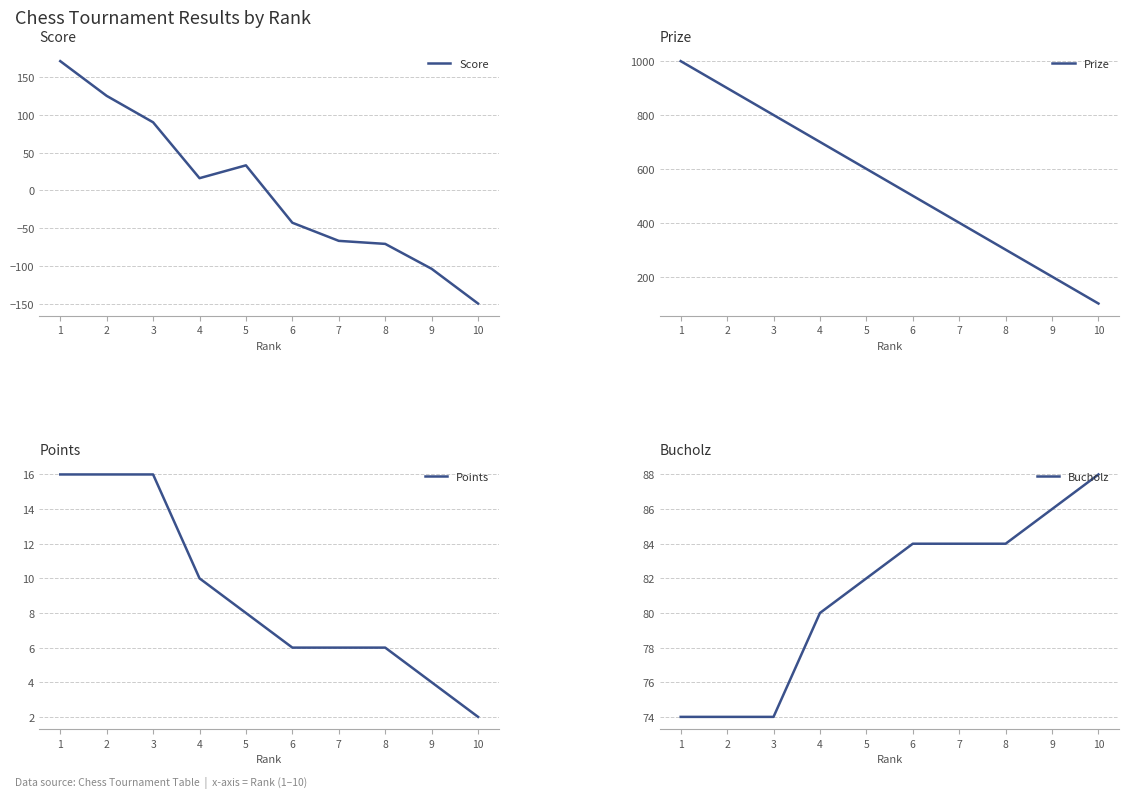

What is the value of the Prize point at the 2nd from the left?

900